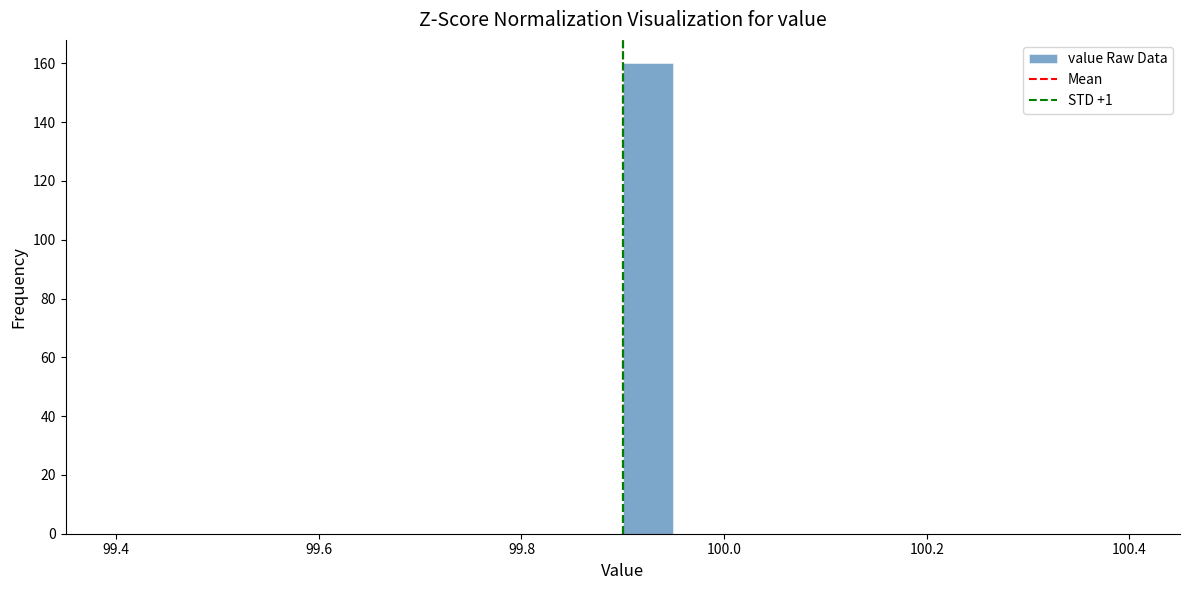

Read against the x-axis, roughly where is the centre of the tallest bar?

99.92